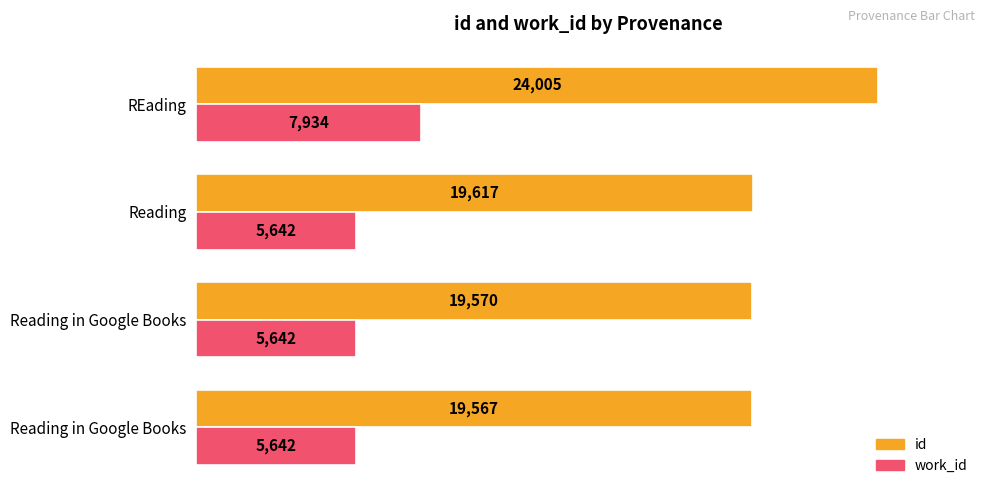

What are all the series names shown in the legend?

id, work_id